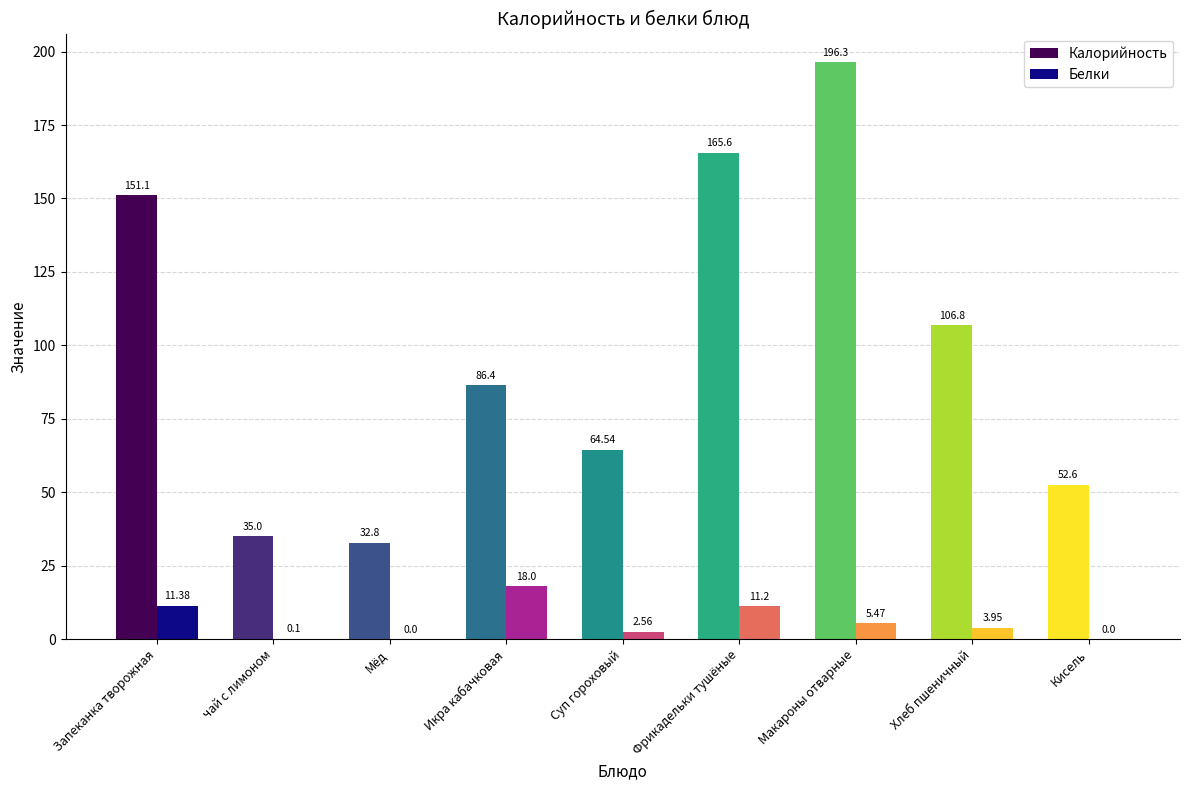

How many data points in Калорийность are less than 86?

4